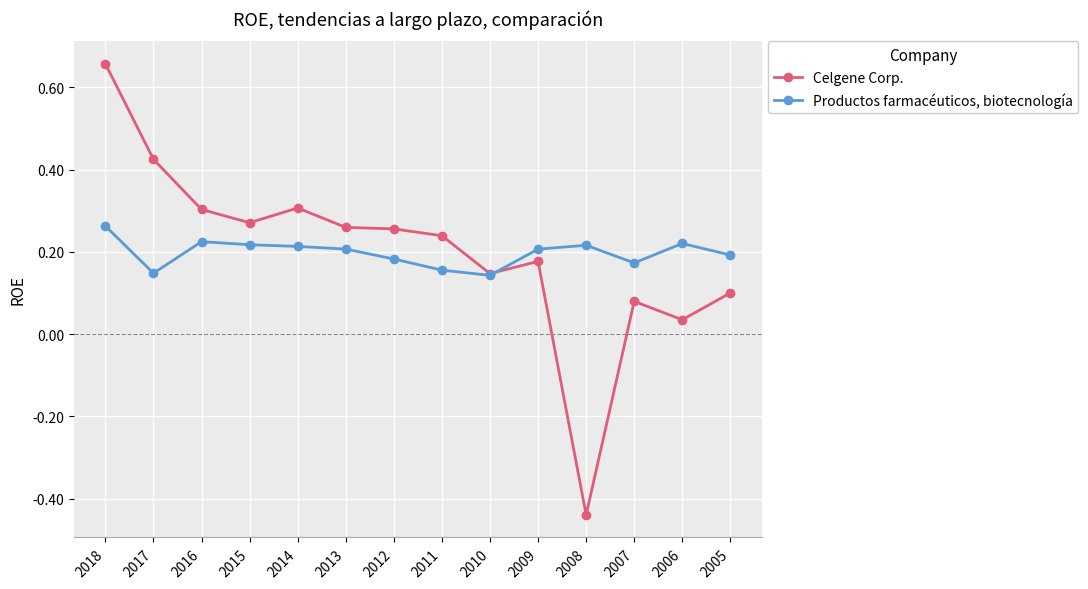

Which category has the lowest value across all series?

2008